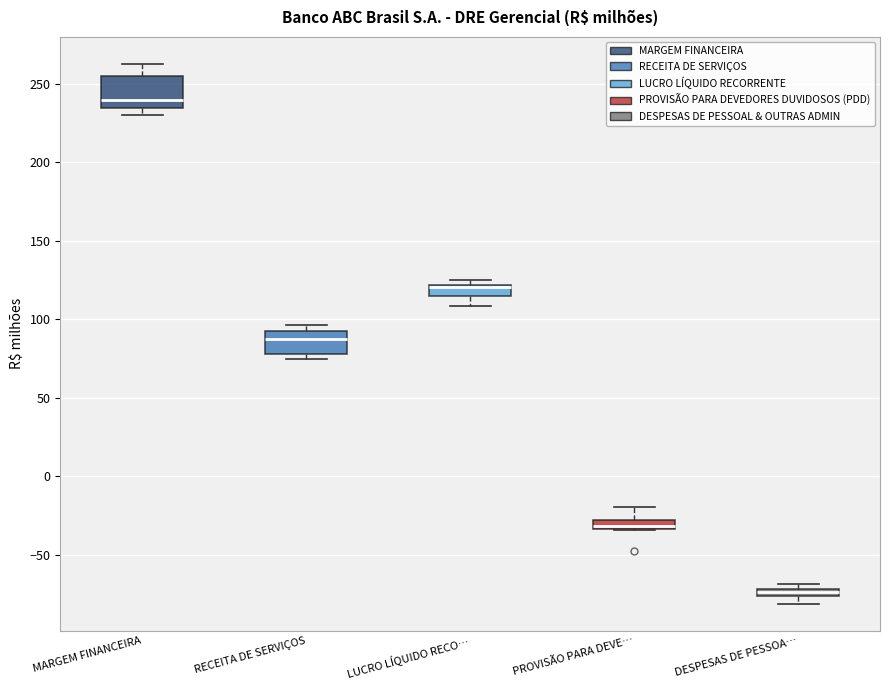

Comparing the boxes themselves (not the whiskers), which one is the tallest?

MARGEM FINANCEIRA